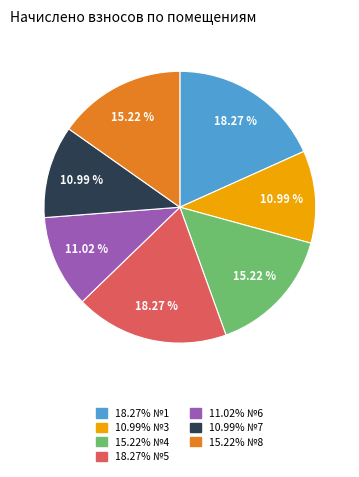

Does any single category account for the majority?

No